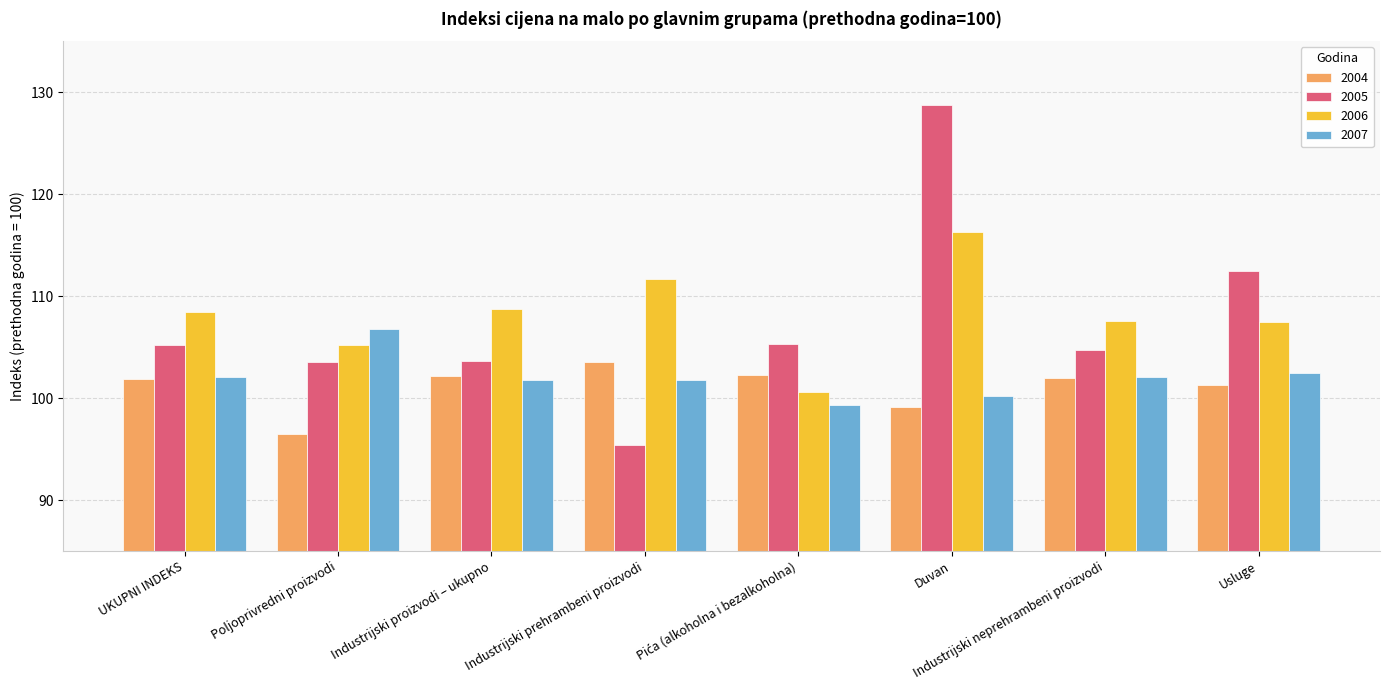

What is the difference between the 2005 values at Industrijski prehrambeni proizvodi and UKUPNI INDEKS?

9.8